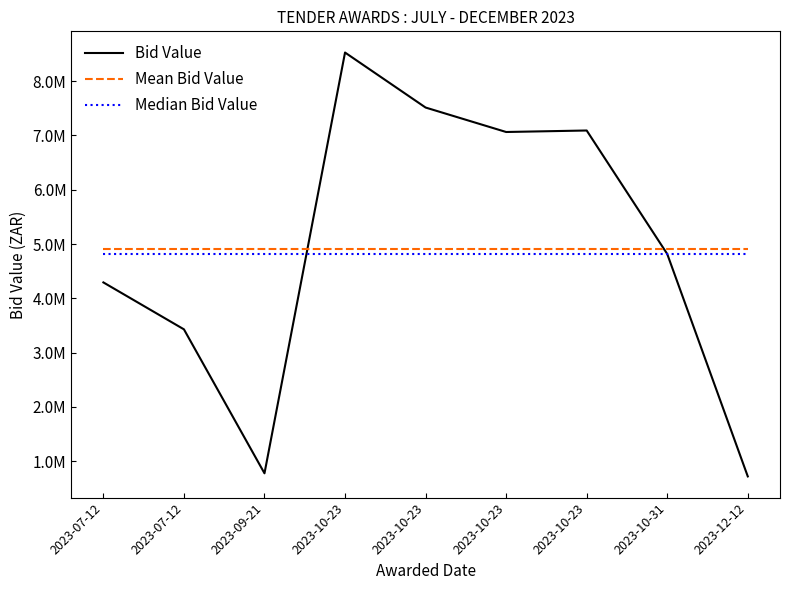

Does the chart display data point markers on the line(s)?

No